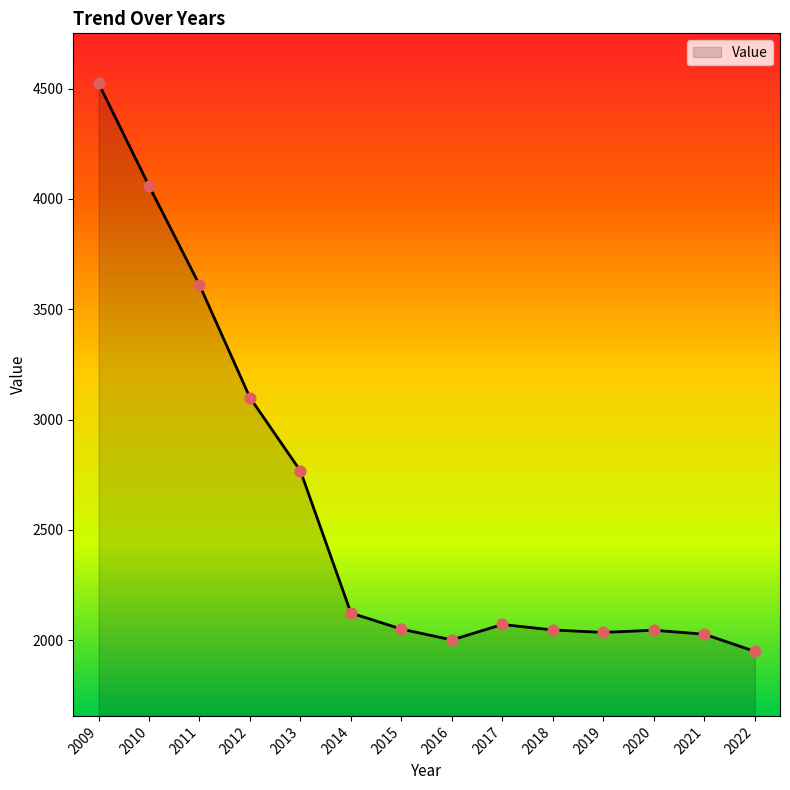

What is the change in value from 2020 to 2022?

-96